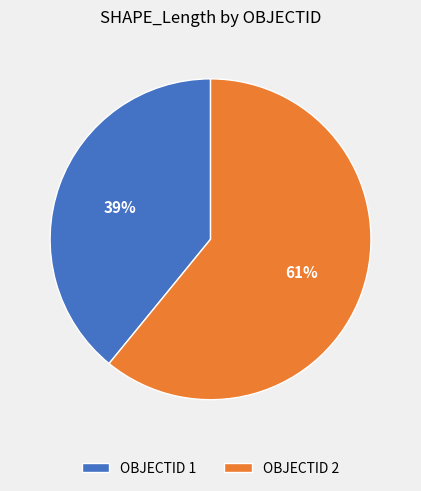

To the nearest percent, what percentage of the pie is OBJECTID 1?

39%